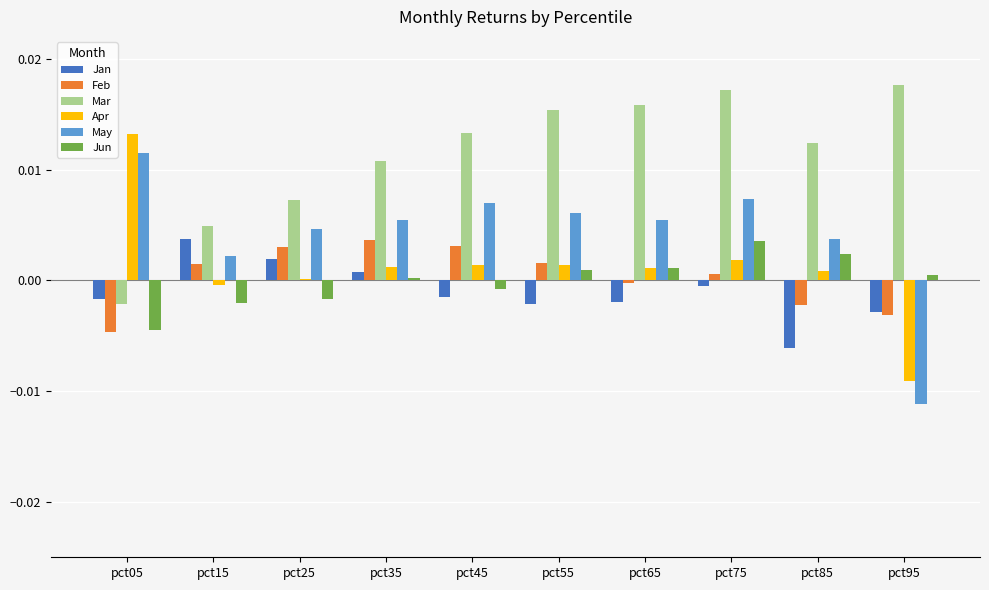

Are the bars horizontal?

No